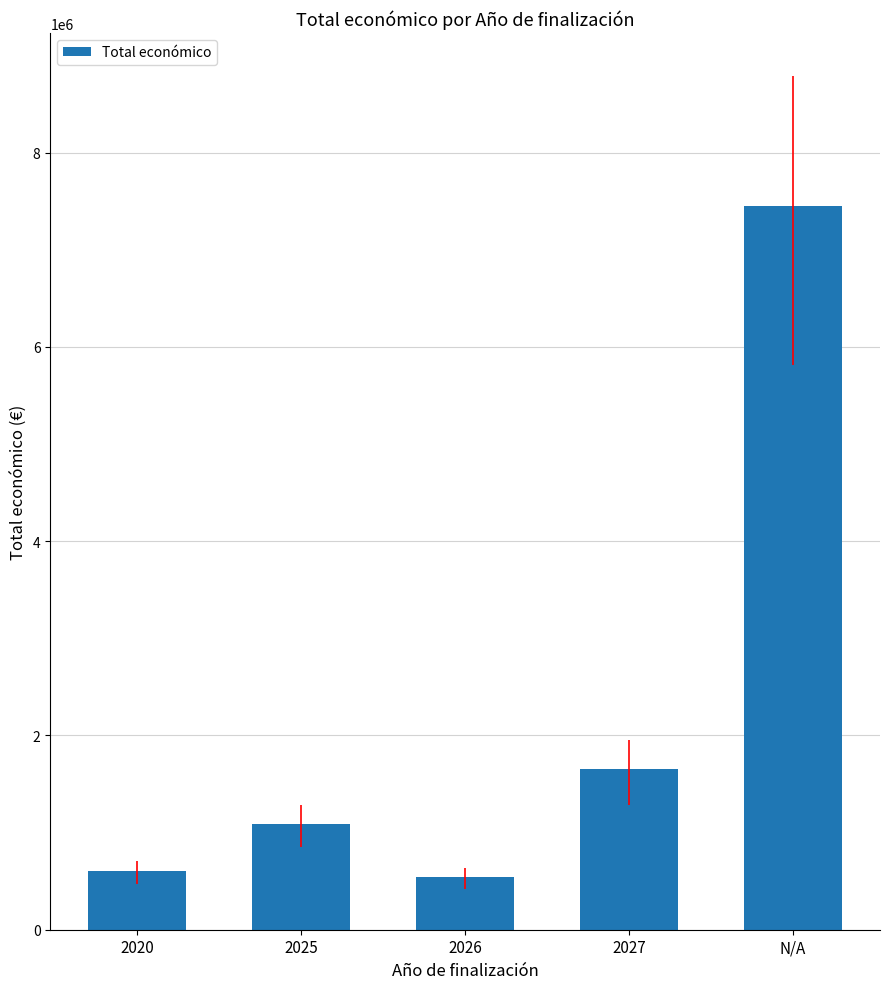

The chart shows a value of 848970.8 at 2026. True or false?

False